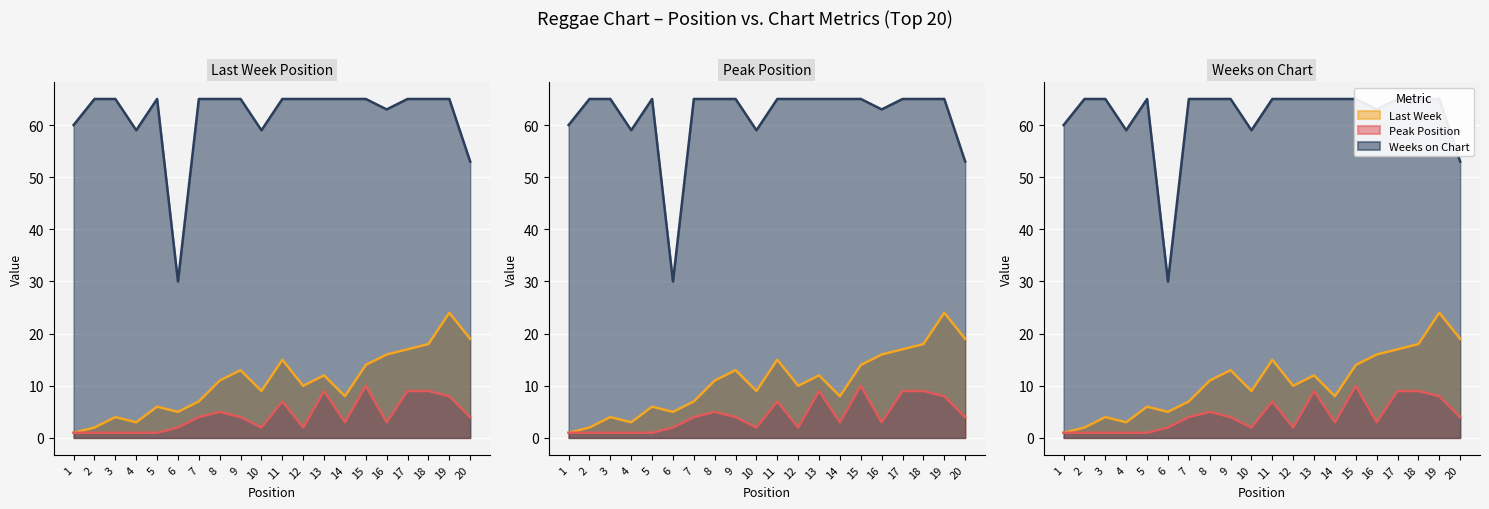

Which category has the highest value in the Last Week series?

19